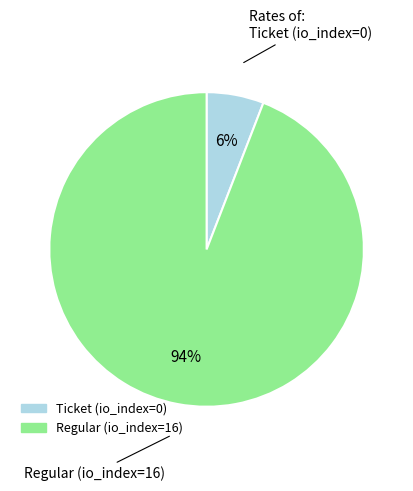

To the nearest percent, what is the combined percentage of Ticket (io_index=0) and Regular (io_index=16)?

100%